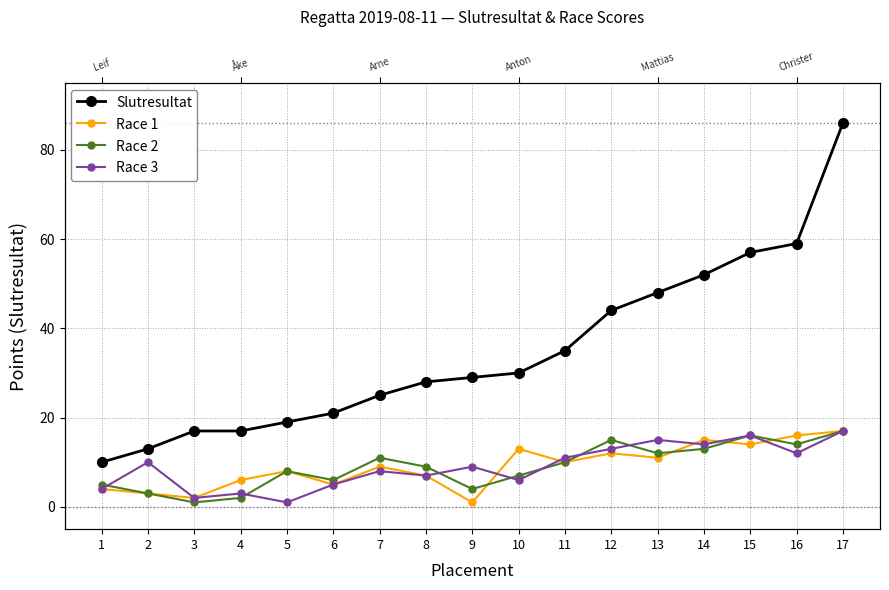

Between 3 and 15, which is larger?

15